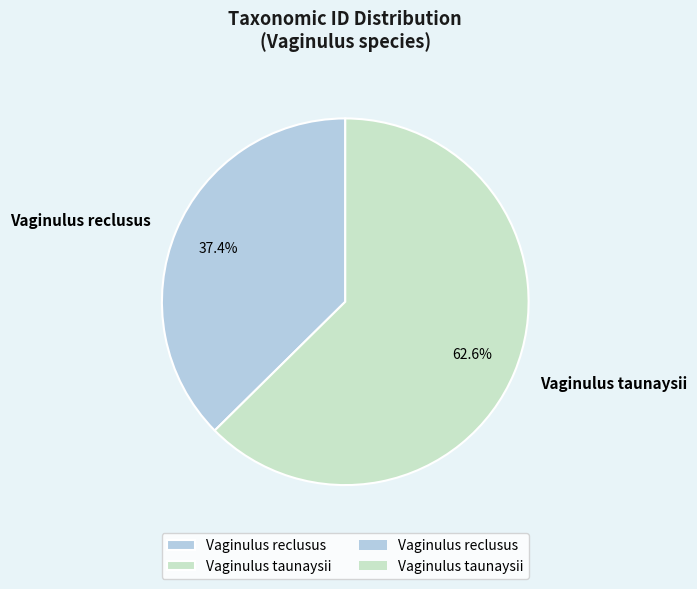

What portion of the pie excludes Vaginulus taunaysii?

37.4%